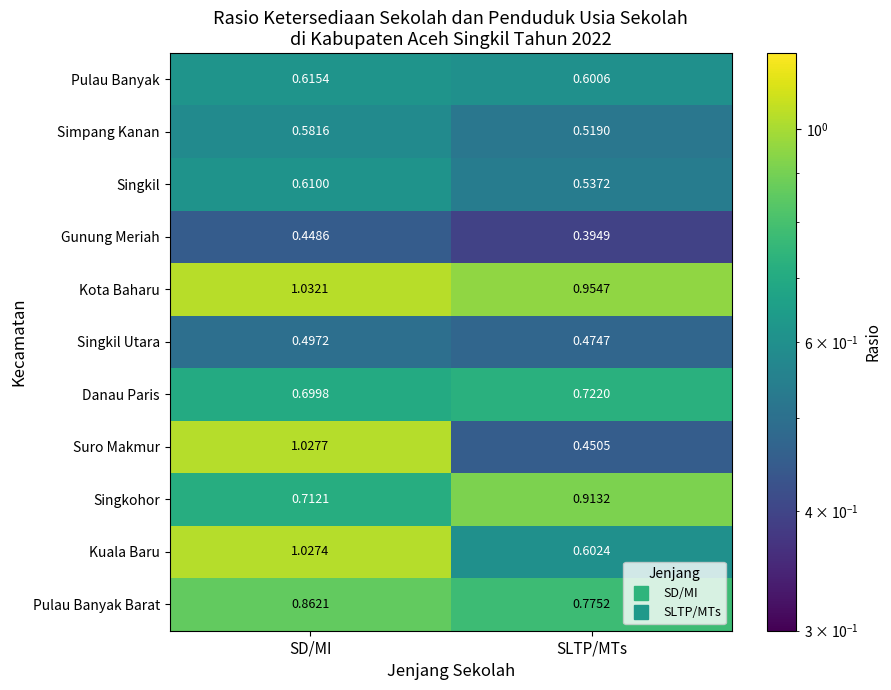

At which label does Pulau Banyak reach its peak?

SD/MI